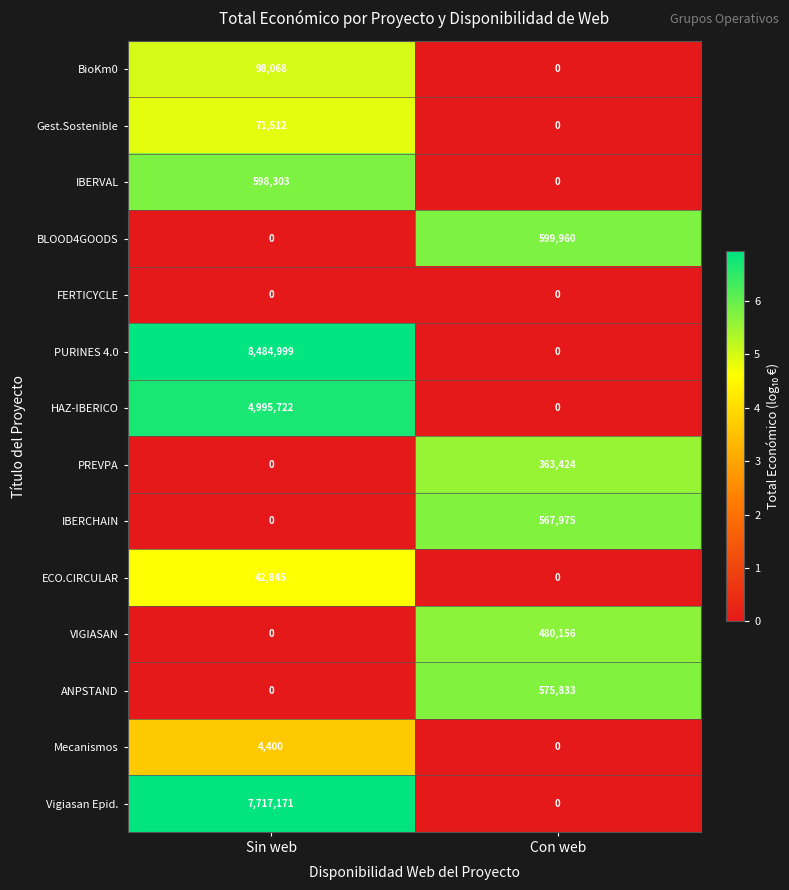

At how many categories does at least one series exceed 6?

2